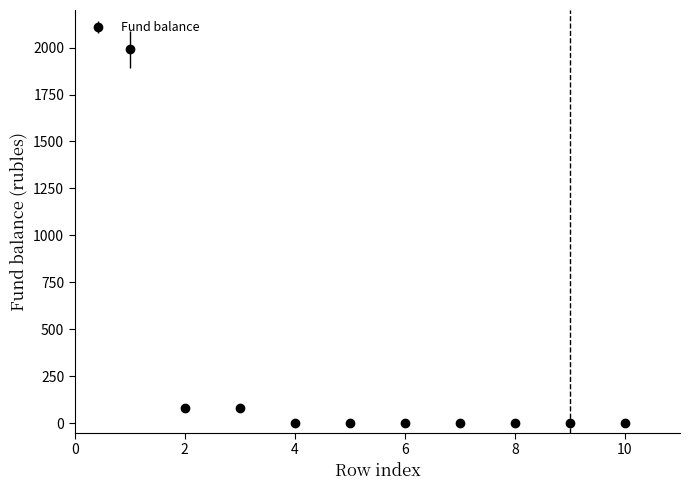

What is the greatest value displayed?

1990.5